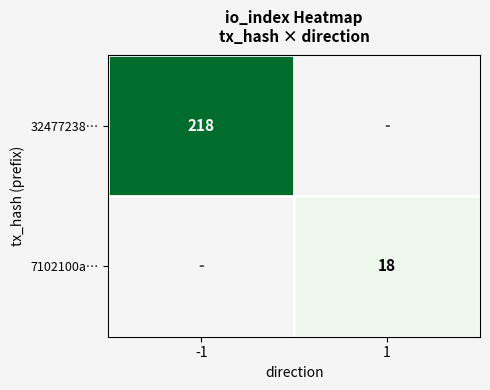

Count the number of data series in this chart.

2